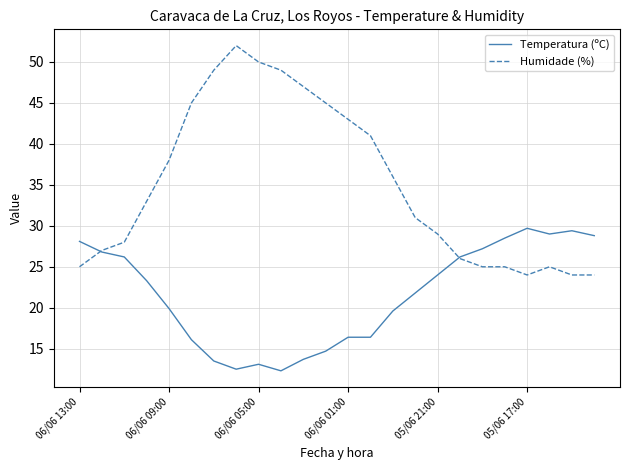

Which series has the largest range (max minus min)?

Humidade (%)